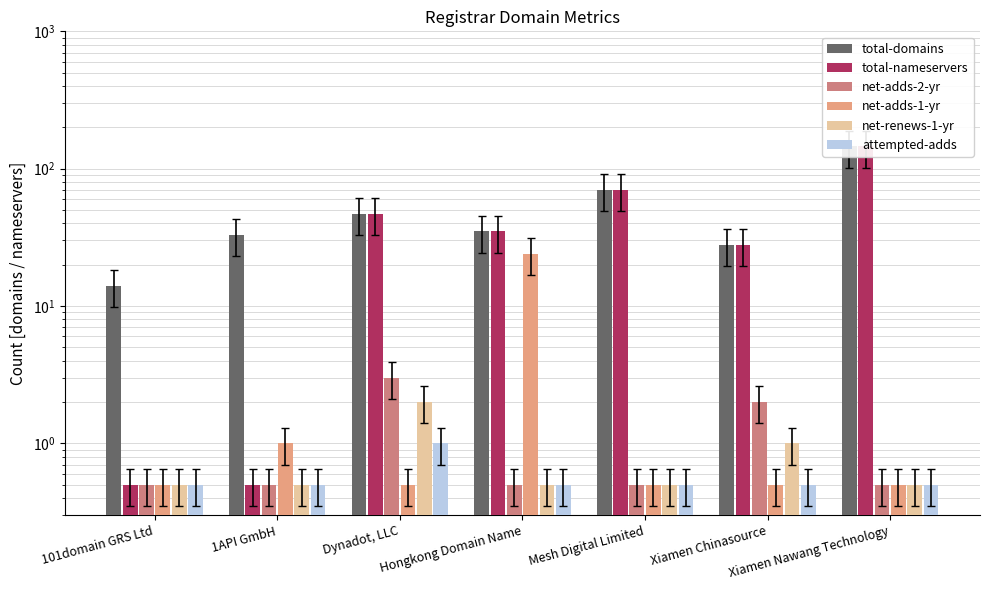

What position from the left is Dynadot, LLC?

3